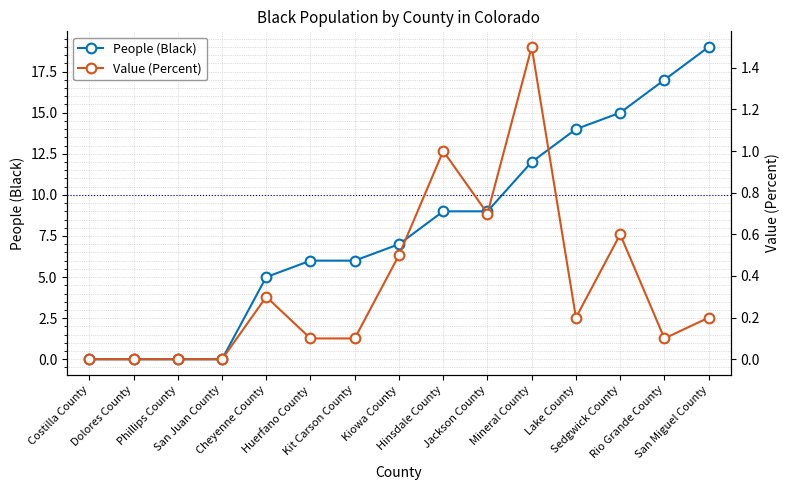

Between Kiowa County and Sedgwick County, which series saw the biggest shift?

People (Black)